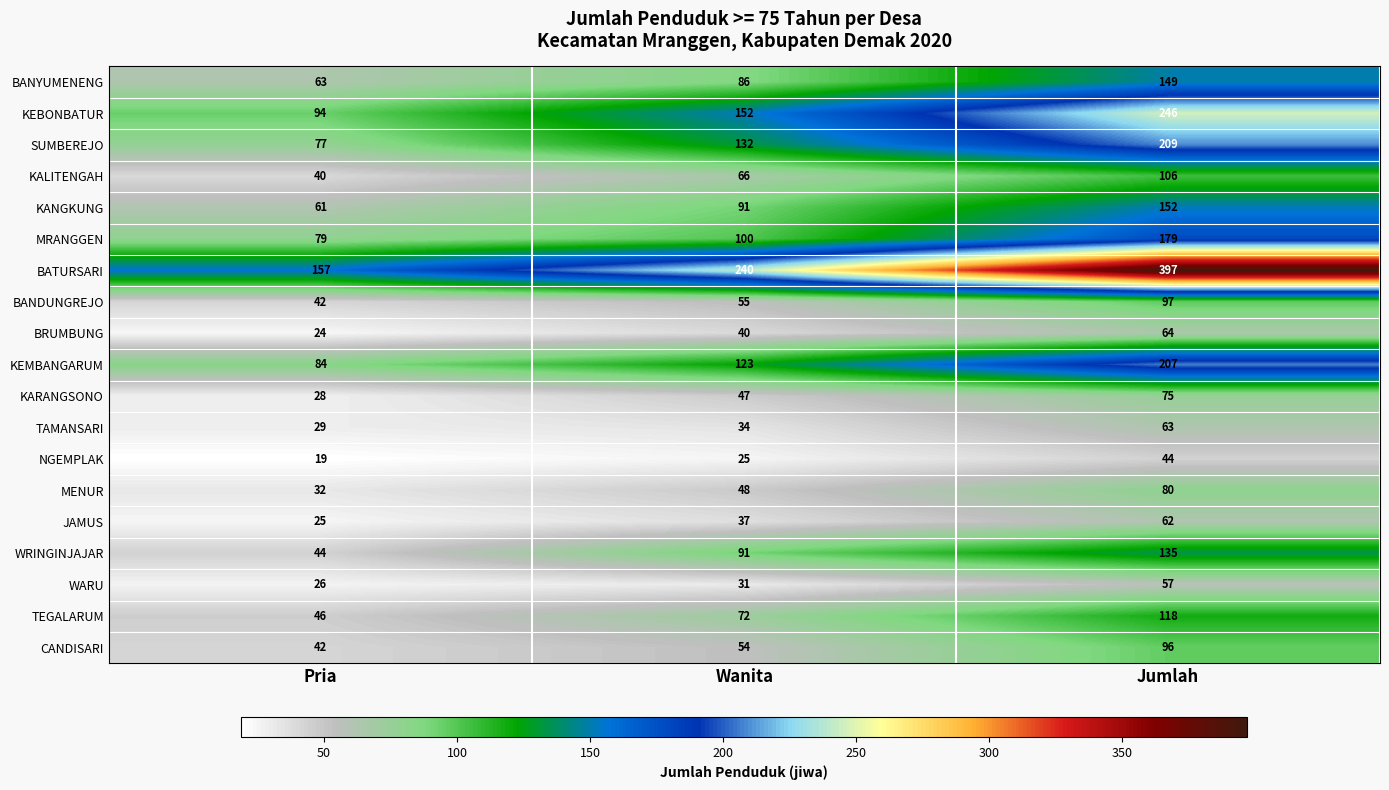

At how many categories does at least one series exceed 311?

1